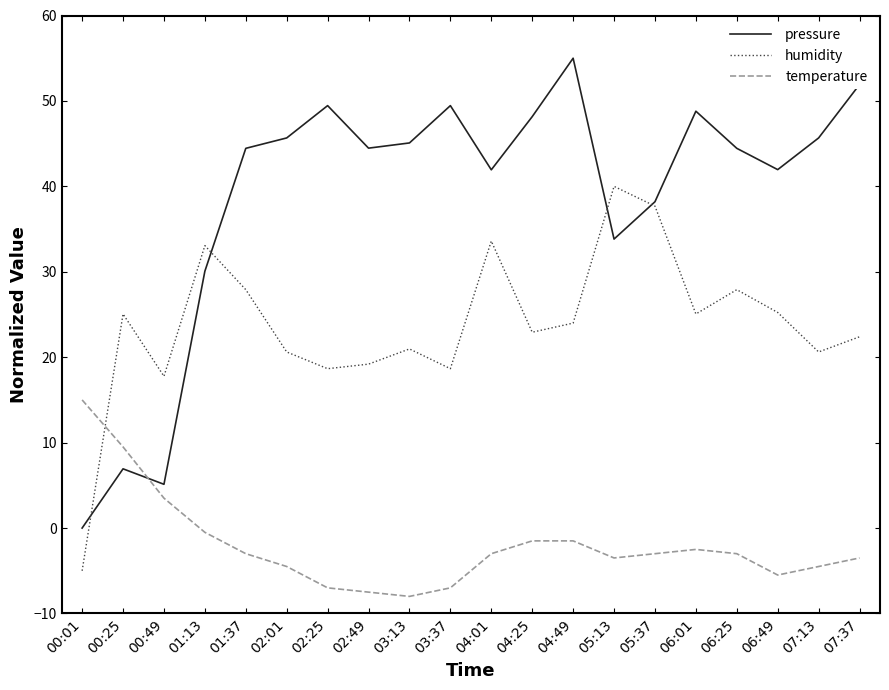

How many series are shown in this chart?

3